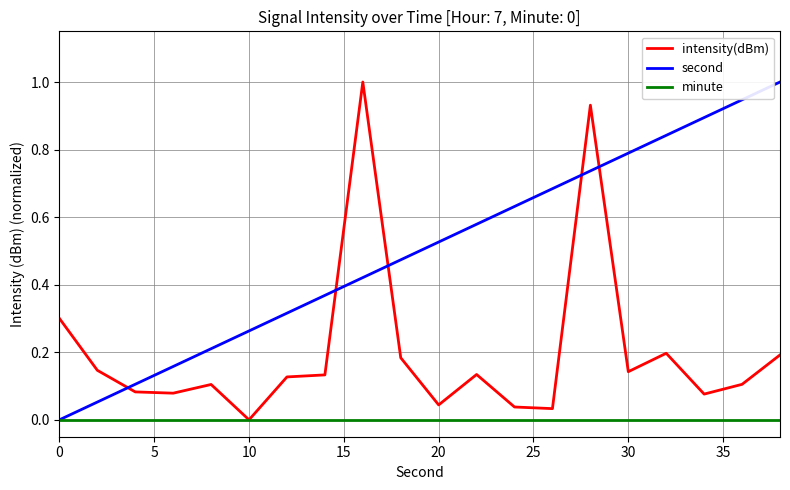

What is the highest value of the intensity(dBm) series?

1.0